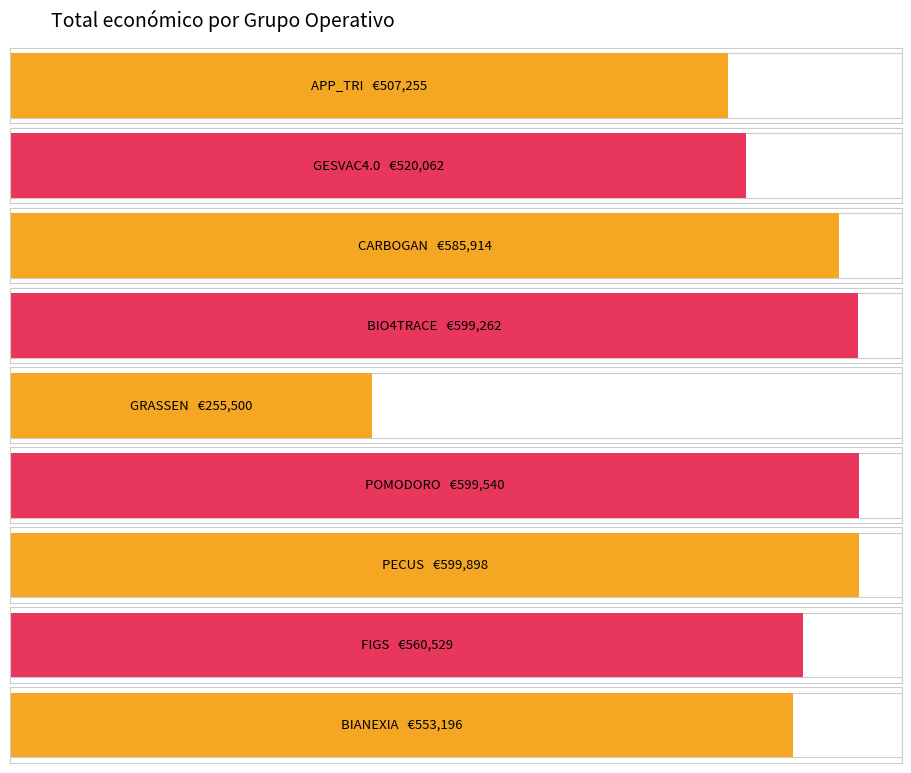

What is the approximate value of Total económico at GRASSEN?

255500